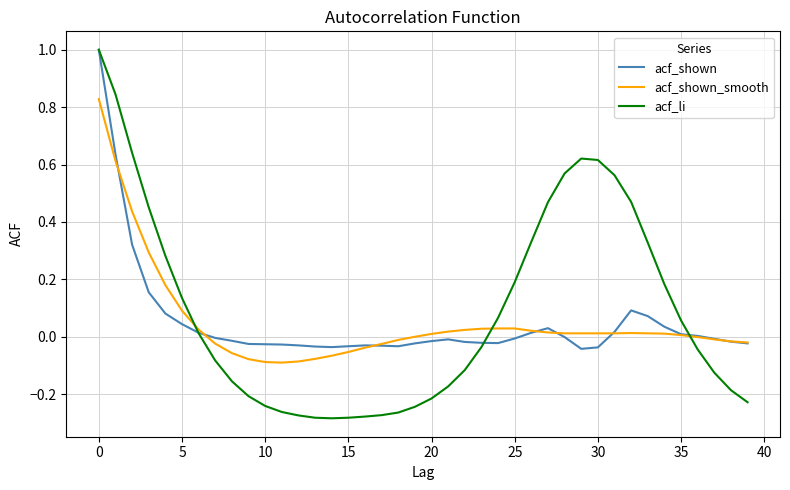

Which series has the largest range (max minus min)?

acf_li